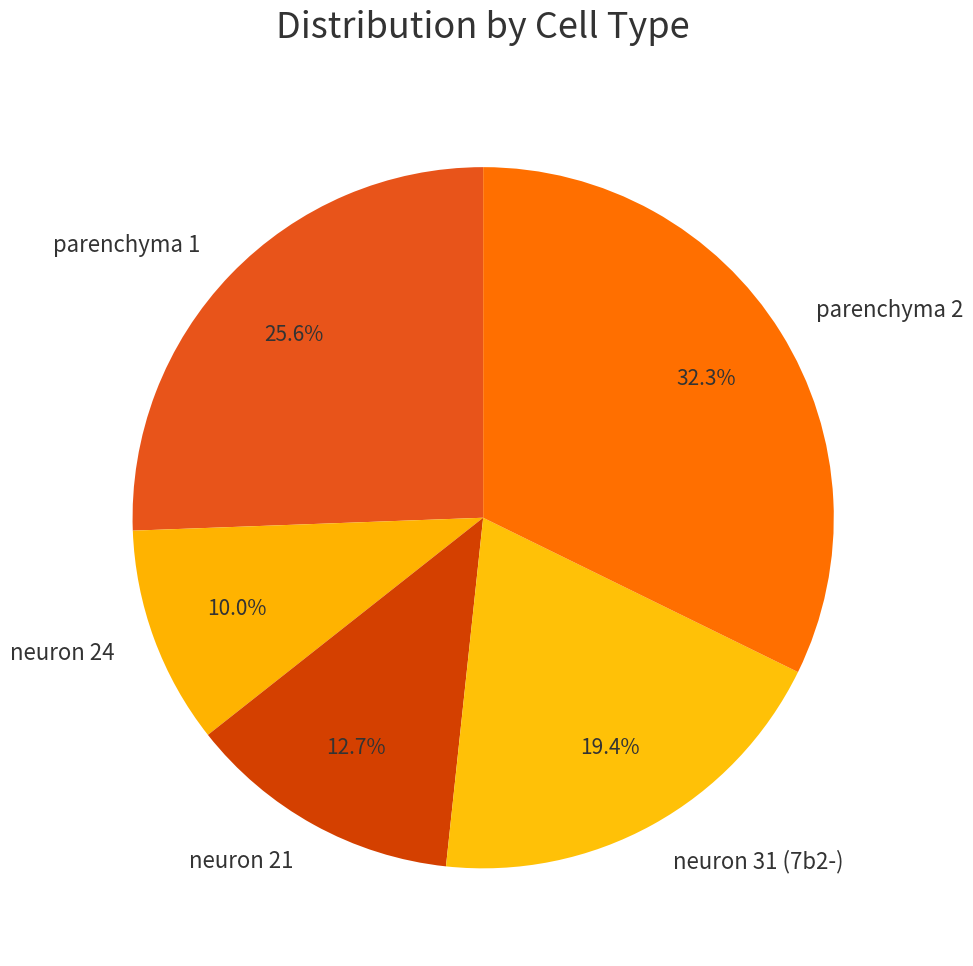

Which slice is the largest?

parenchyma 2